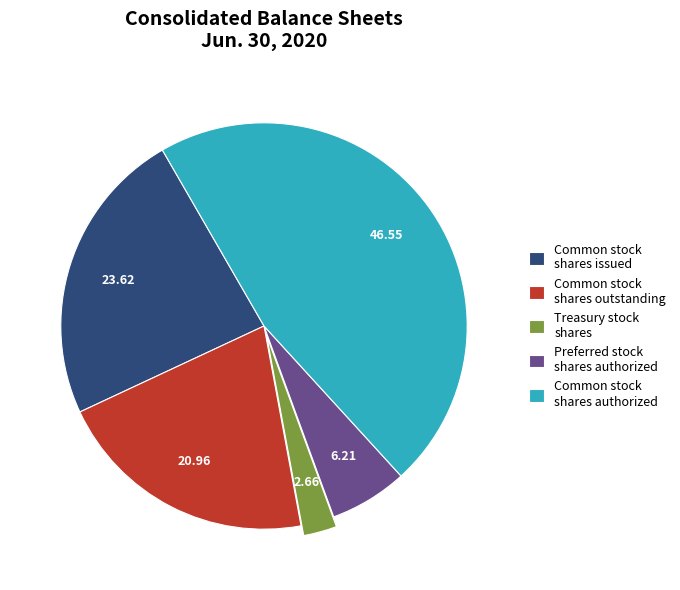

Rank the categories by value from lowest to highest.

Treasury stock shares, Preferred stock shares authorized, Common stock shares outstanding, Common stock shares issued, Common stock shares authorized